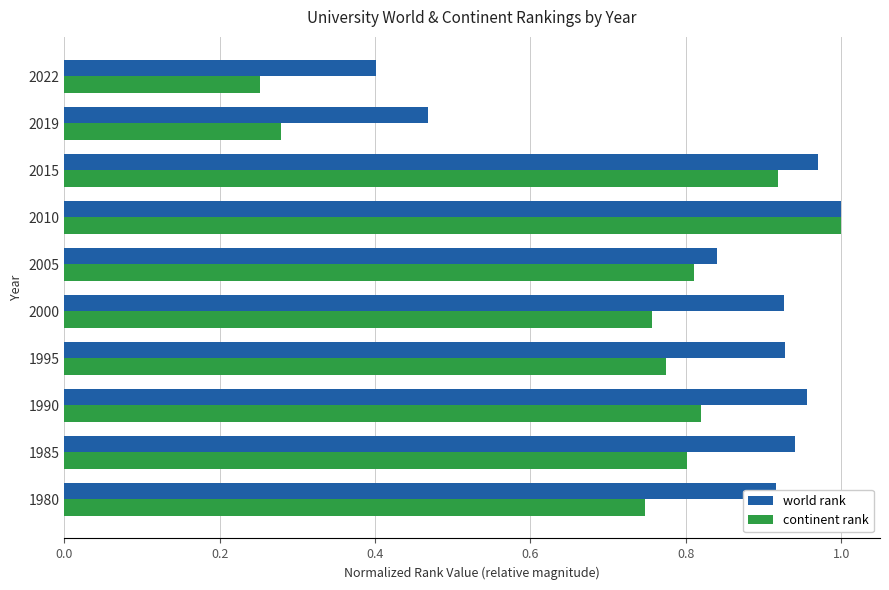

What is the total value across all series at 1985?

1.7